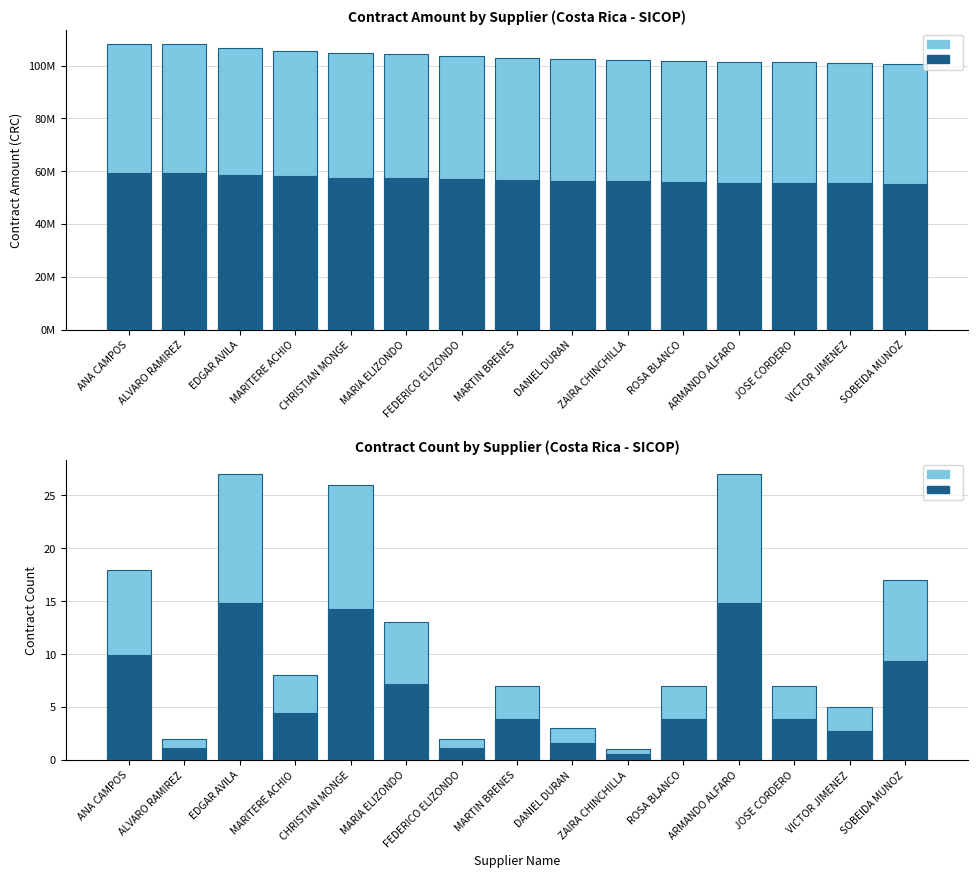

Which series has the widest spread of values?

contract_amount.supplier